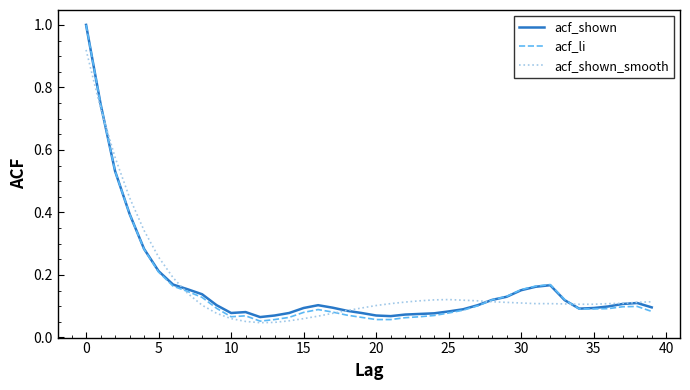

Which series has the widest spread of values?

acf_li